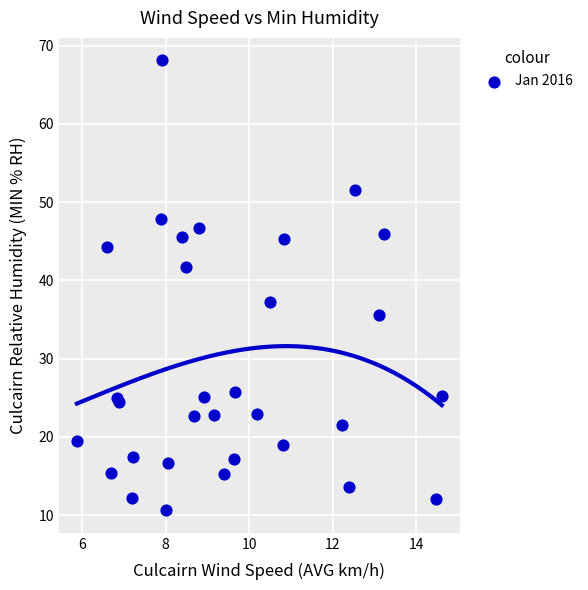

What Y value in the scatter plot is closest to 39?

37.2